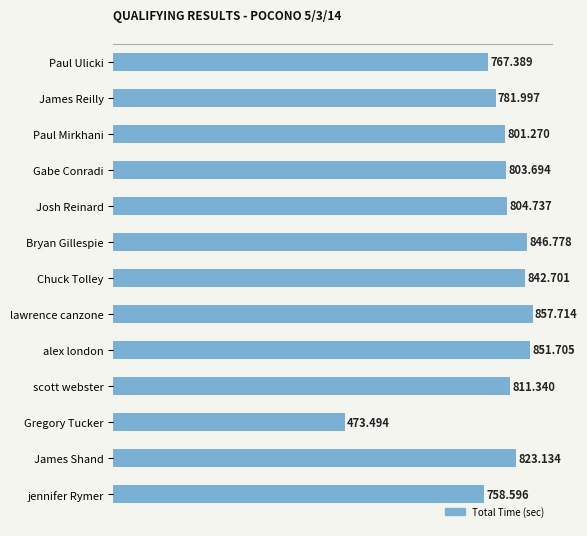

What is the label of the 7th bar from the top?

Chuck Tolley